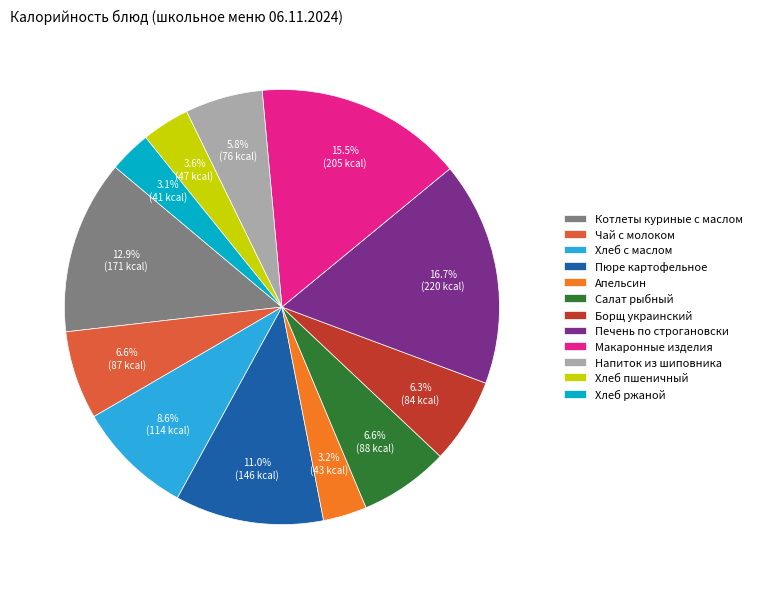

Does Печень по строгановски represent more than half of the total?

No